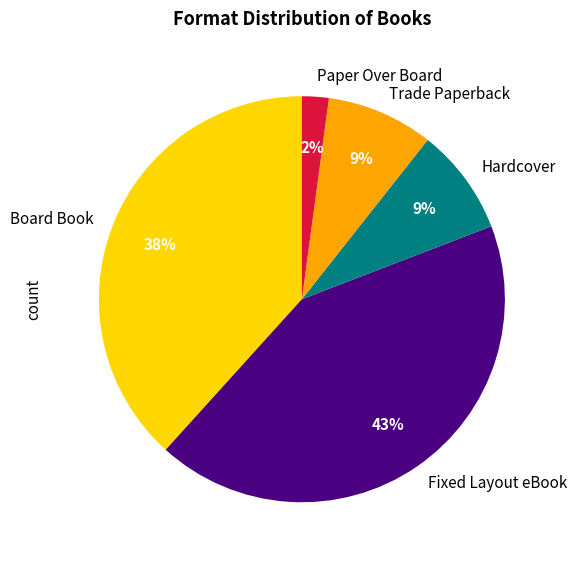

To the nearest percent, what portion does Hardcover represent?

9%